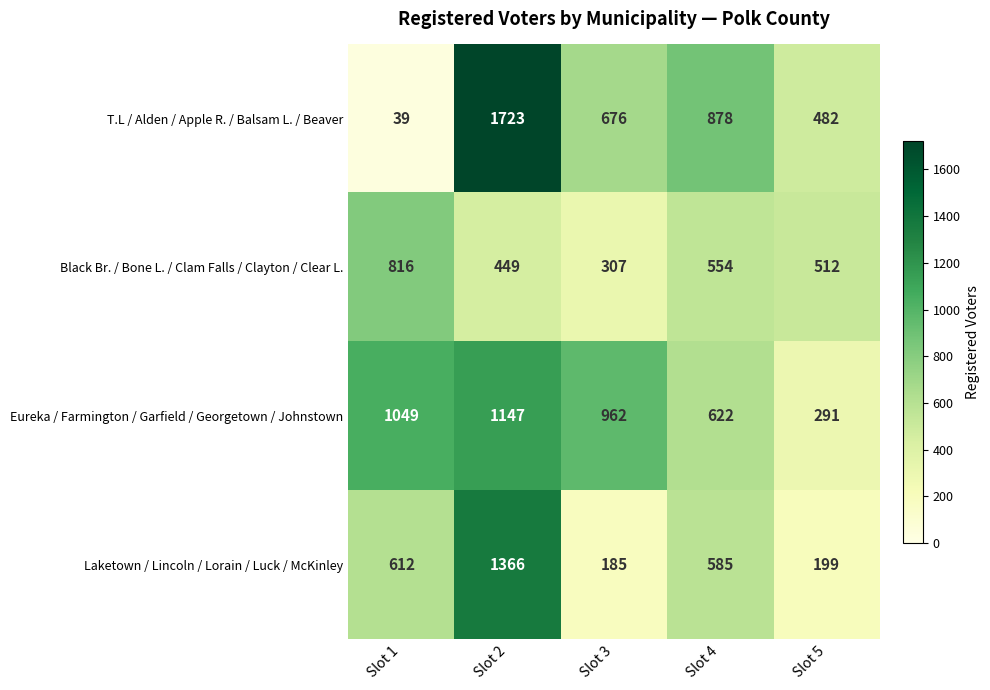

Rank the series by their average value, from lowest to highest.

Black Br. / Bone L. / Clam Falls / Clayton / Clear L., Laketown / Lincoln / Lorain / Luck / McKinley, T.L / Alden / Apple R. / Balsam L. / Beaver, Eureka / Farmington / Garfield / Georgetown / Johnstown